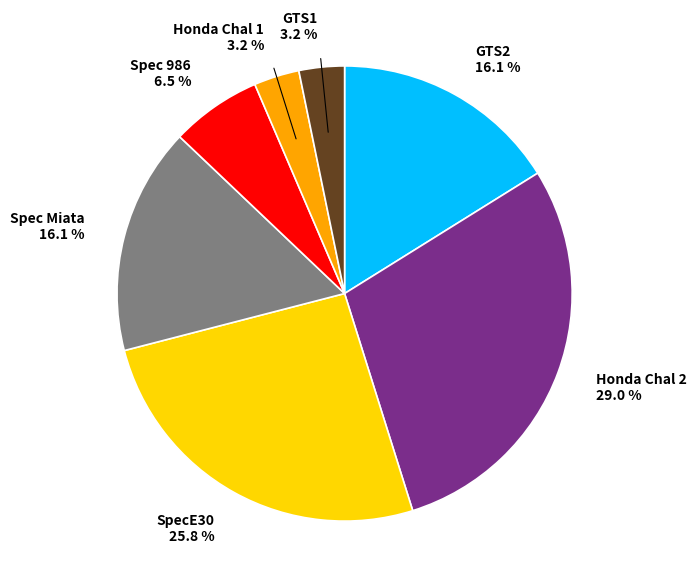

The Honda Chal 2 slice represents 37% of the pie. True or false?

False